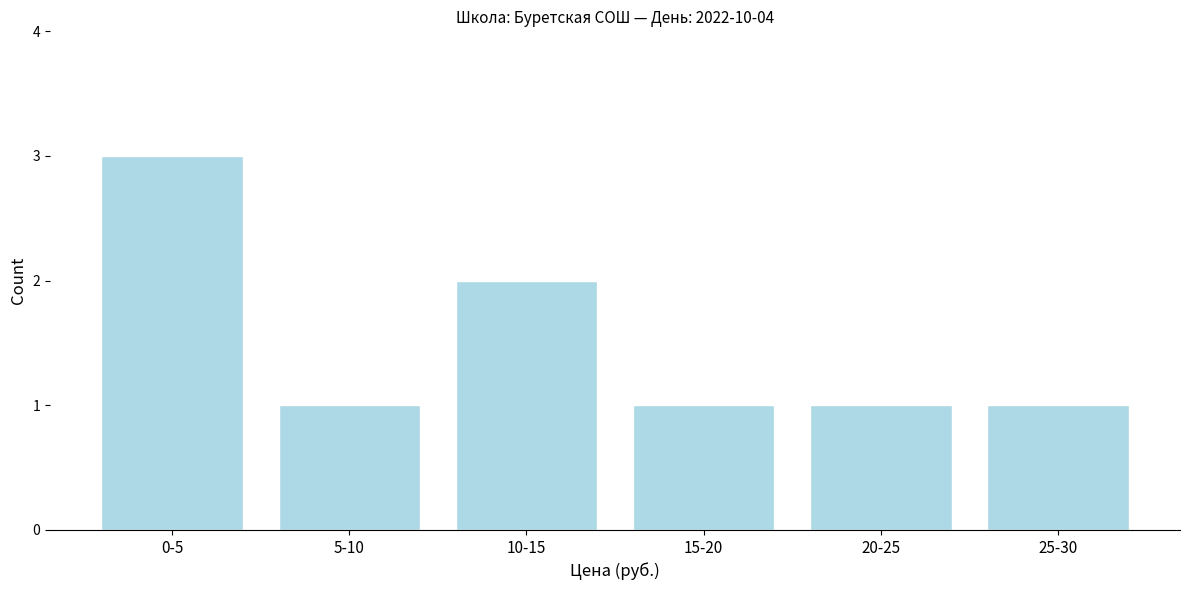

Reading left to right, what are all the values shown in this chart?

3	1	2	1	1	1